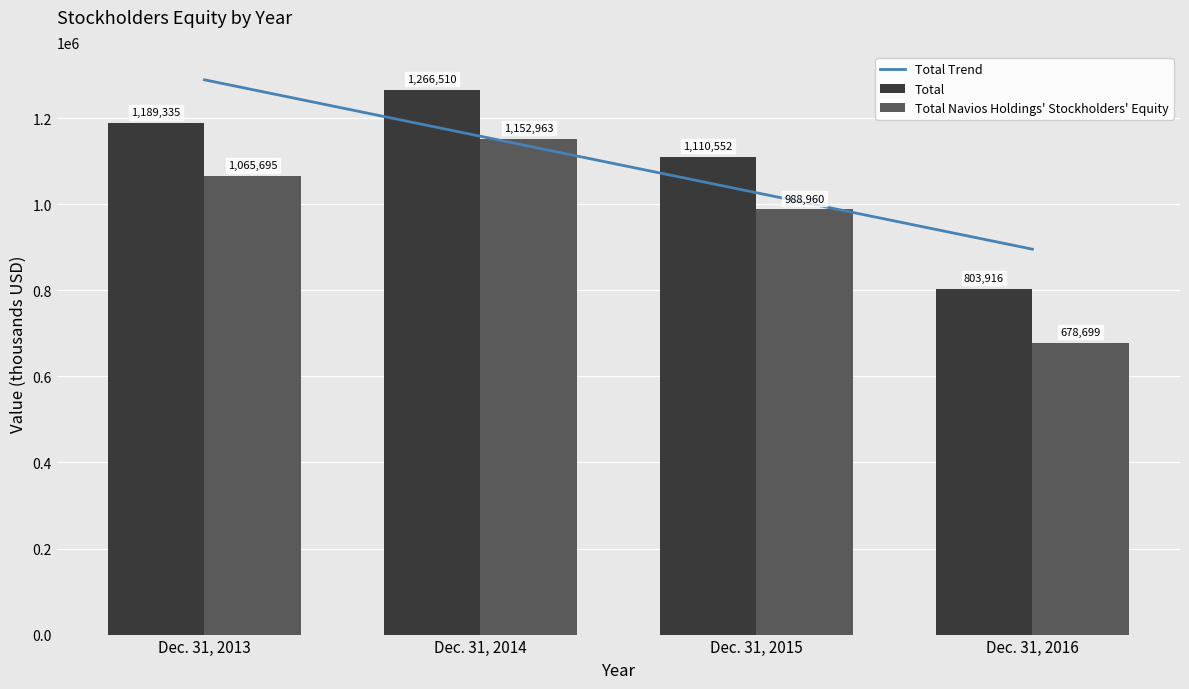

Is the value of Total Navios Holdings Stockholders Equity at Dec. 31, 2015 greater than the value of Total at Dec. 31, 2016?

Yes